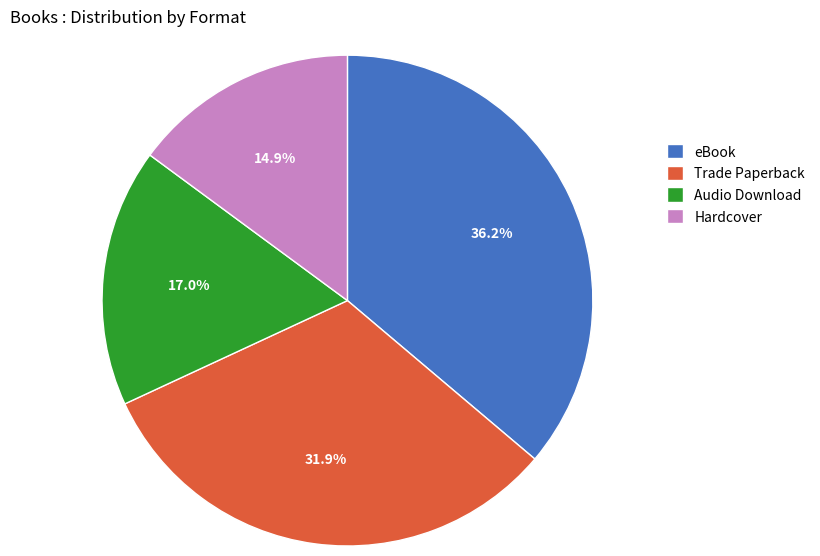

To the nearest percent, what portion does eBook represent?

36%